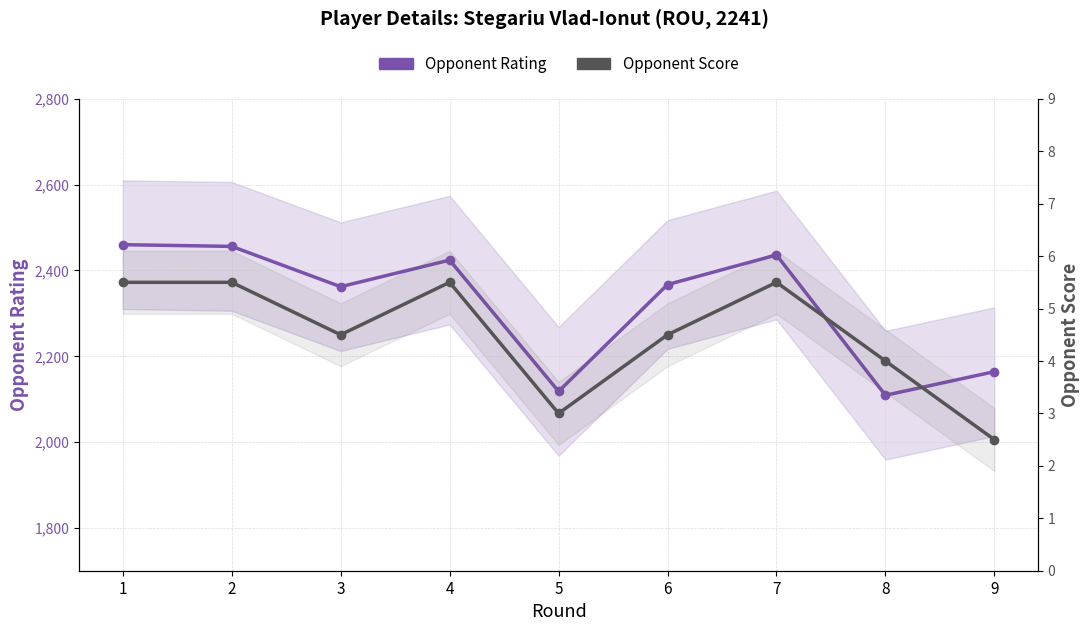

How many values in the Opponent Rating series exceed 2367?

4